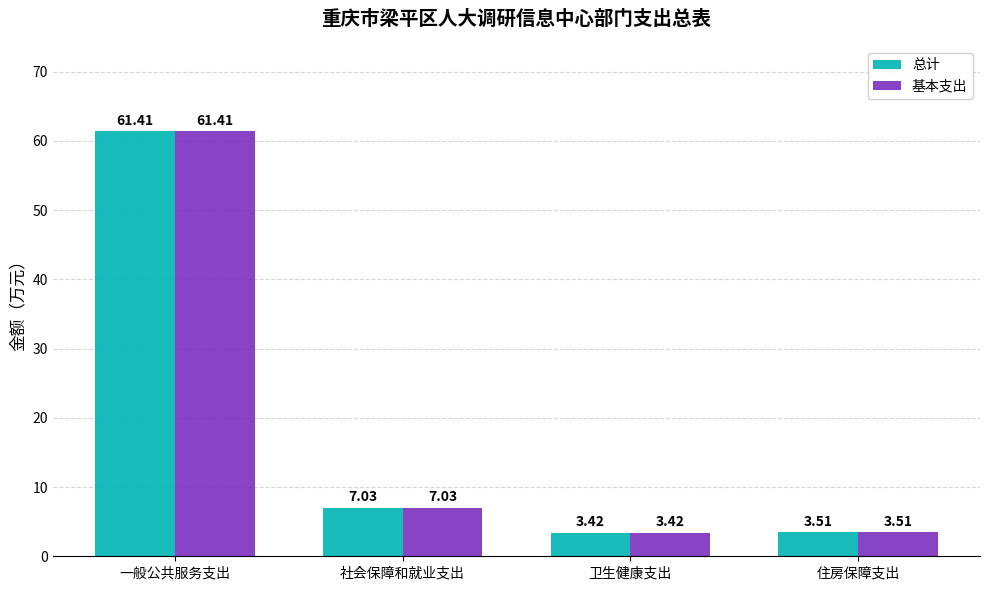

What are all the series names shown in the legend?

总计, 基本支出